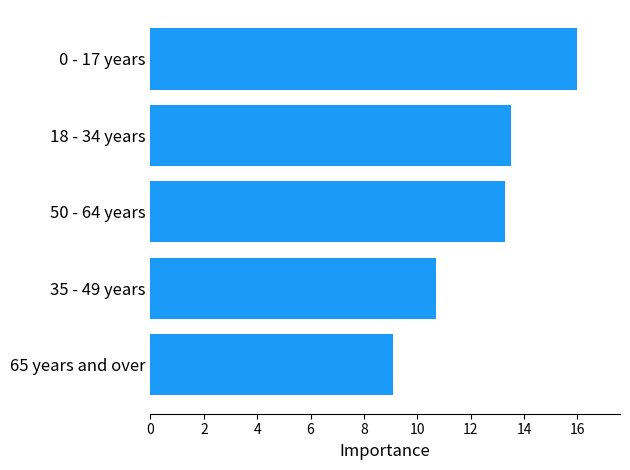

Rank the categories by value from lowest to highest.

65 years and over, 35 - 49 years, 50 - 64 years, 18 - 34 years, 0 - 17 years